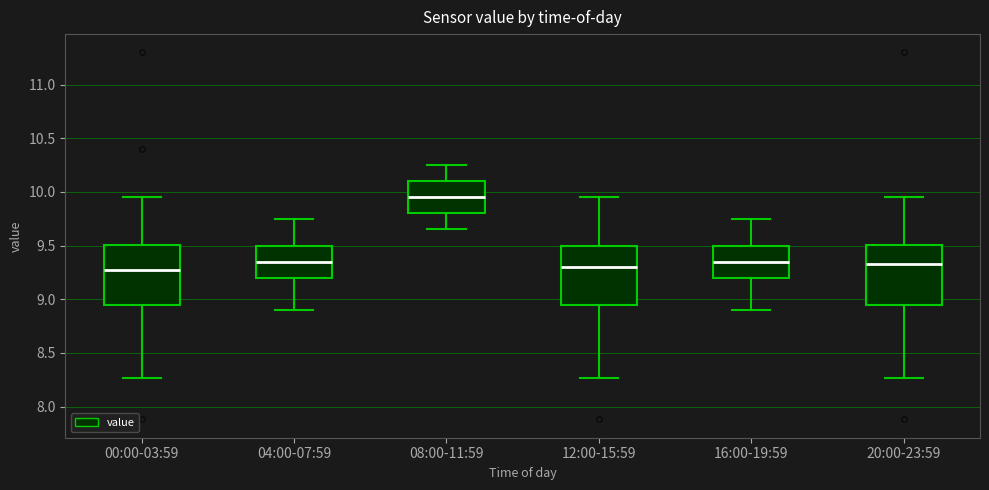

Where is the upper edge of the box for 00:00-03:59 on the y-axis? The values are not printed on the chart, so give them approximately, as read against the axis.

9.50